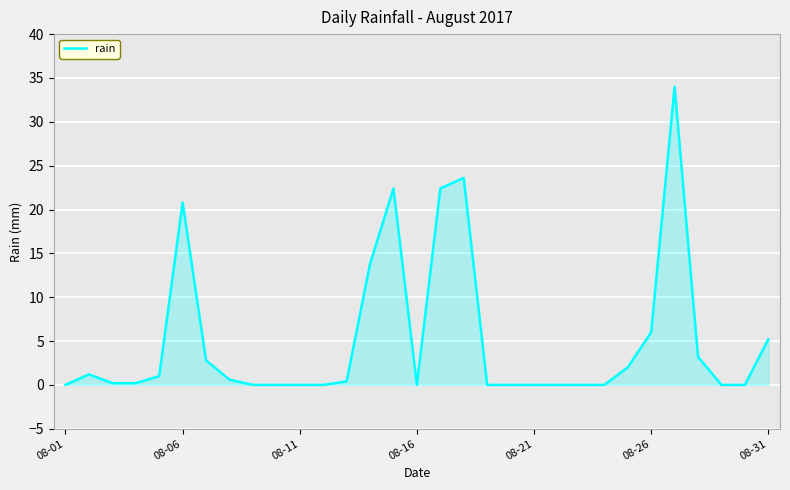

What is the difference between the maximum and minimum values?

34.0